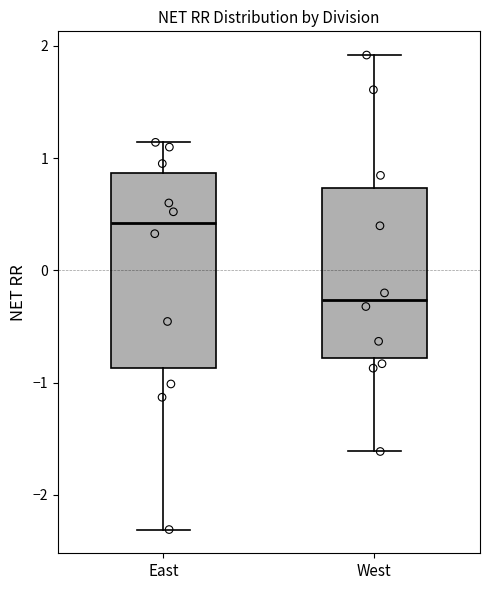

Which box has the lowest median line?

West